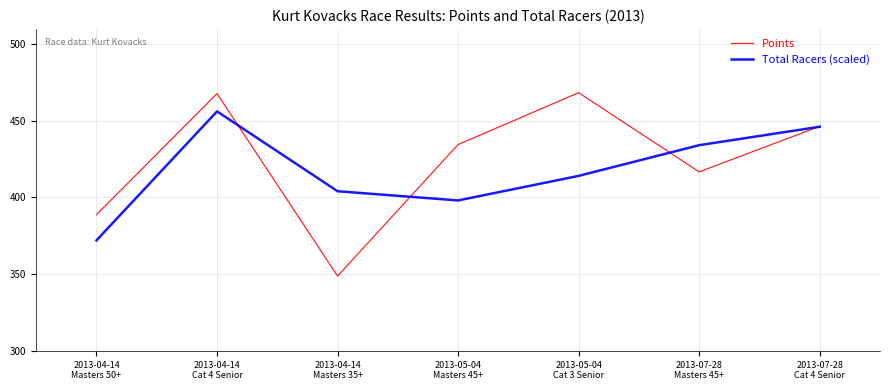

The Total Racers (scaled) series shows 446.0 at 2013-07-28
Cat 4 Senior. True or false?

True